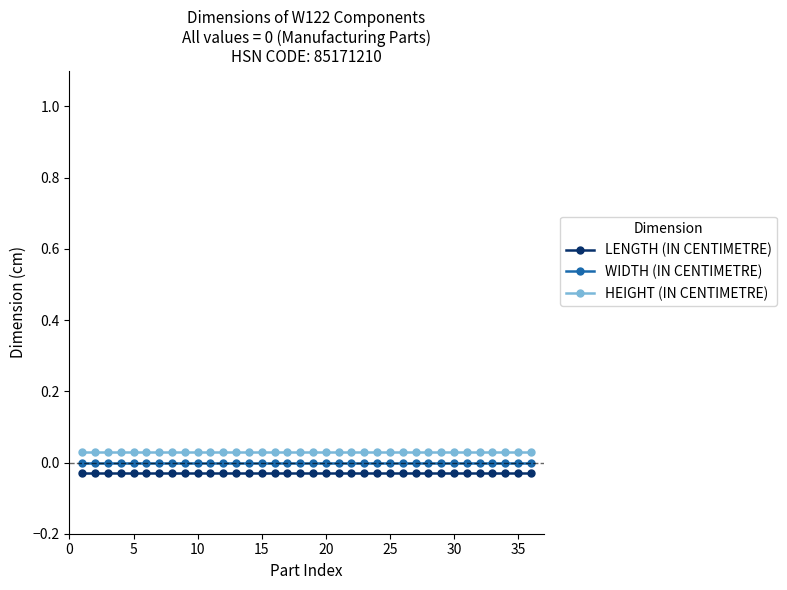

What is the sum of all HEIGHT (IN CENTIMETRE) values?

1.1